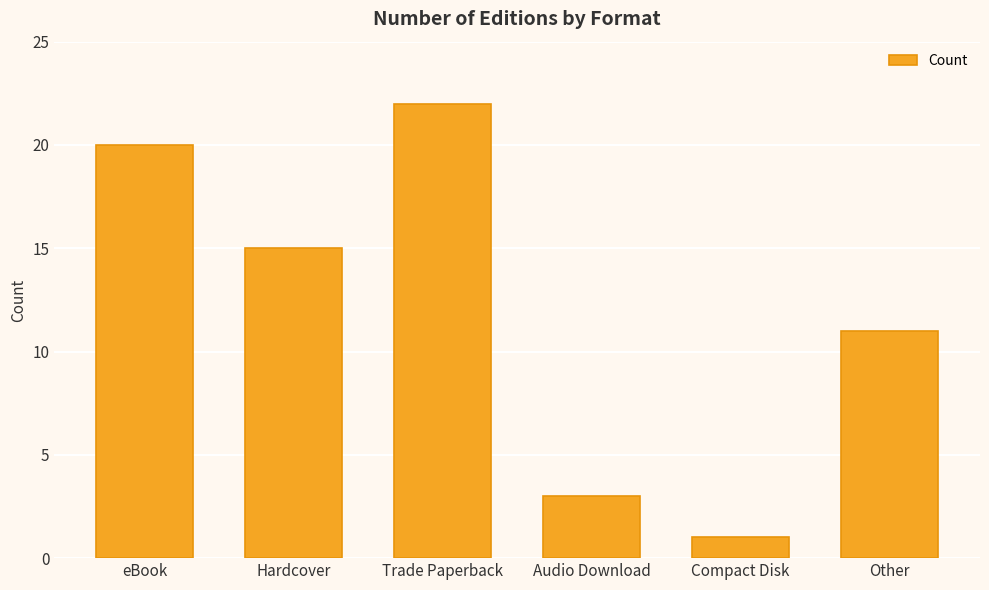

What position from the right is Audio Download?

3